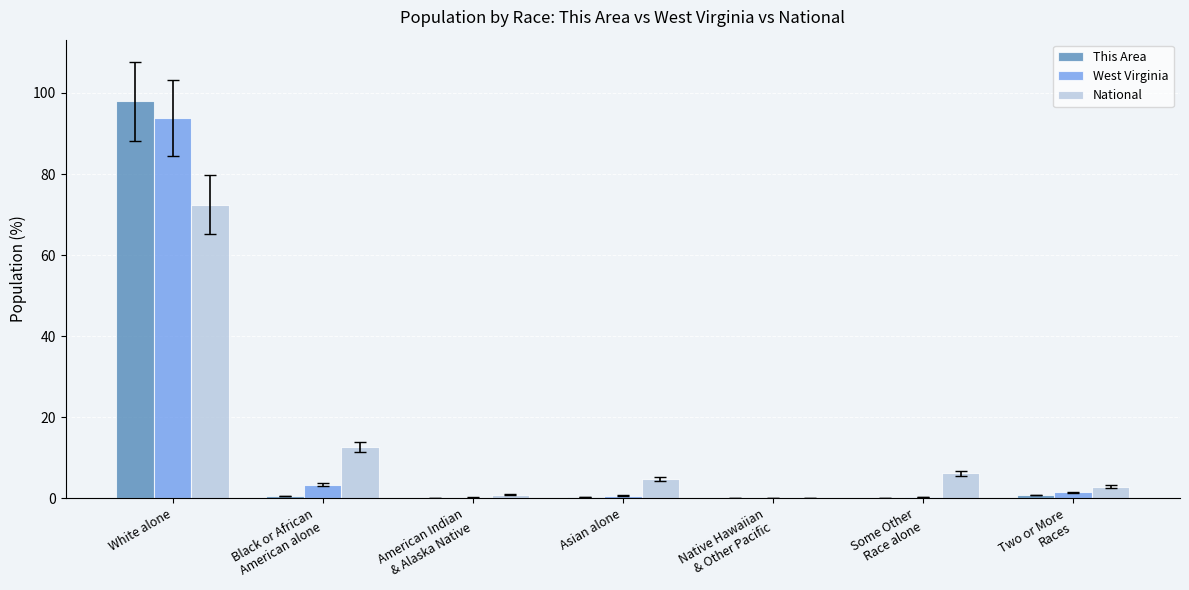

At which category is the sum across all series the highest?

White alone